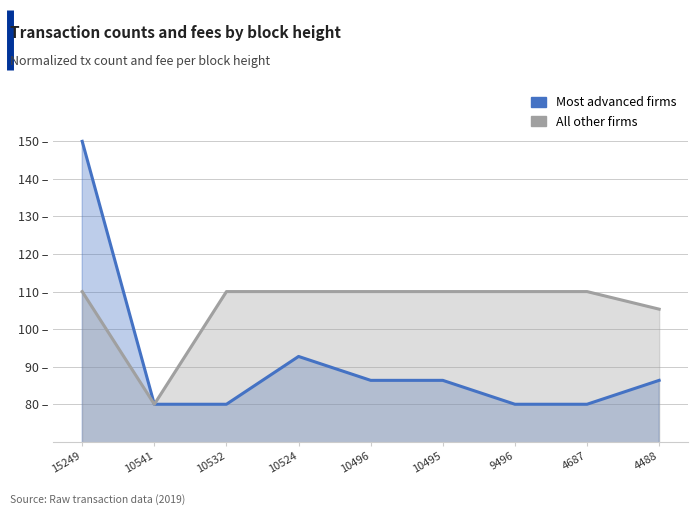

What is the average value of the All other firms series?

106.1